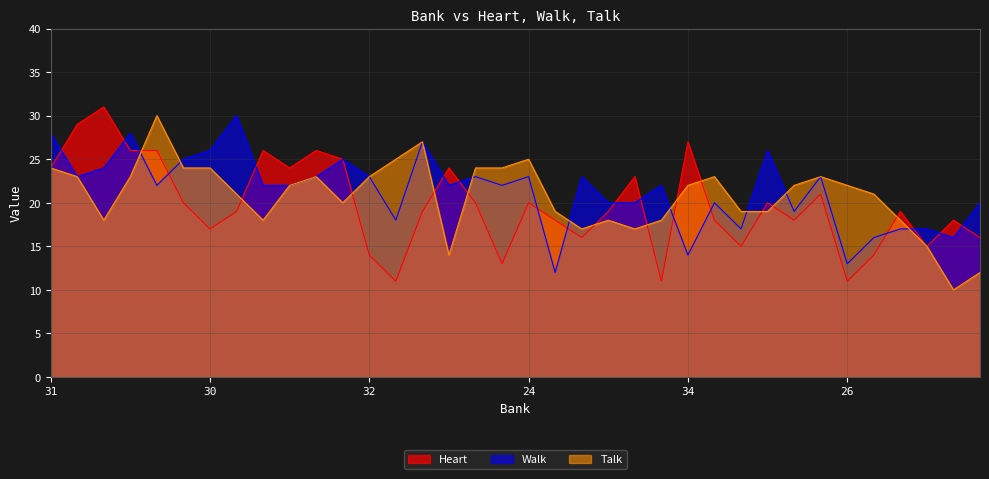

How many times do Walk and Talk cross each other?

8